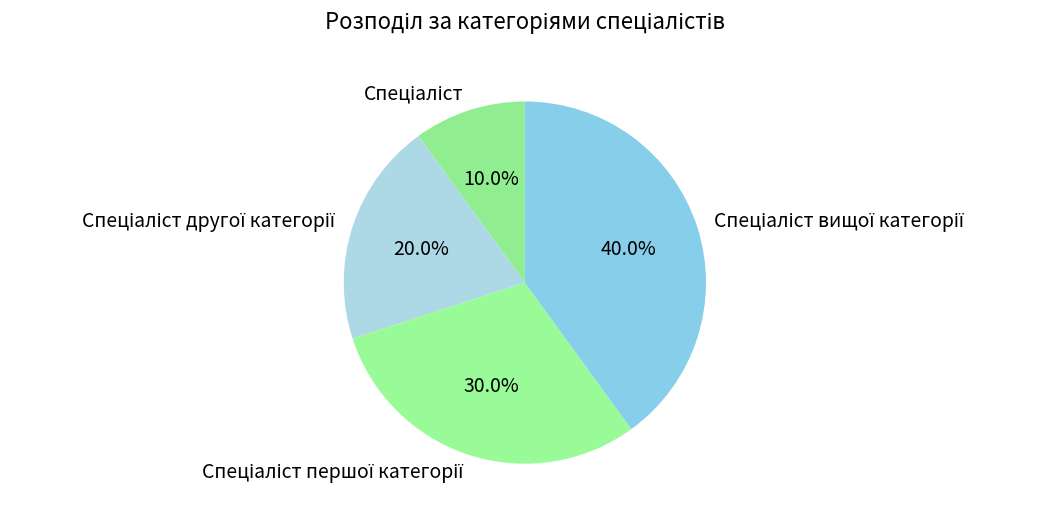

Is there any slice that represents more than half of the pie?

No